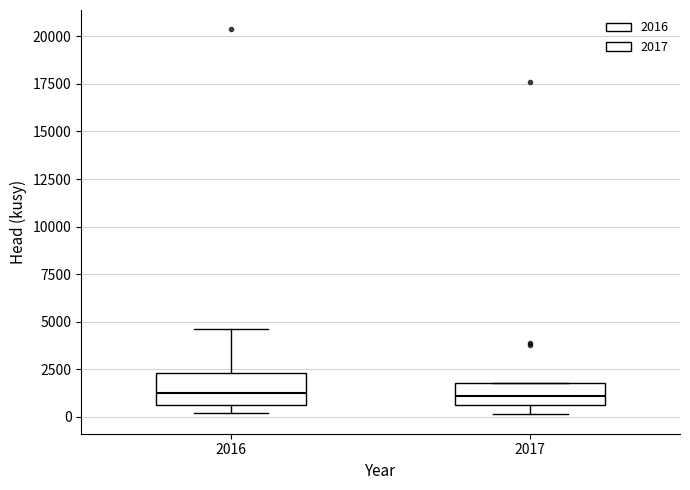

Reading left to right, transcribe this box plot: for each box, give where its median line is, the range the box spans, and where its two whiskers end, as read against the y-axis. The values are not printed on the chart, so give them approximately, as read against the axis.

2016: median 1000, box 500 to 2500, whiskers 0 to 4500
2017: median 1000, box 500 to 2000, whiskers 0 to 2000